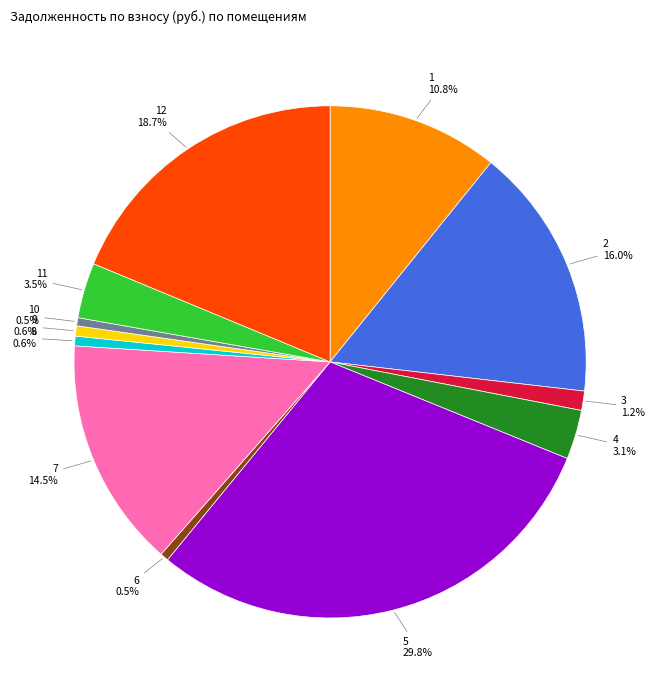

Is there any slice that represents more than half of the pie?

No